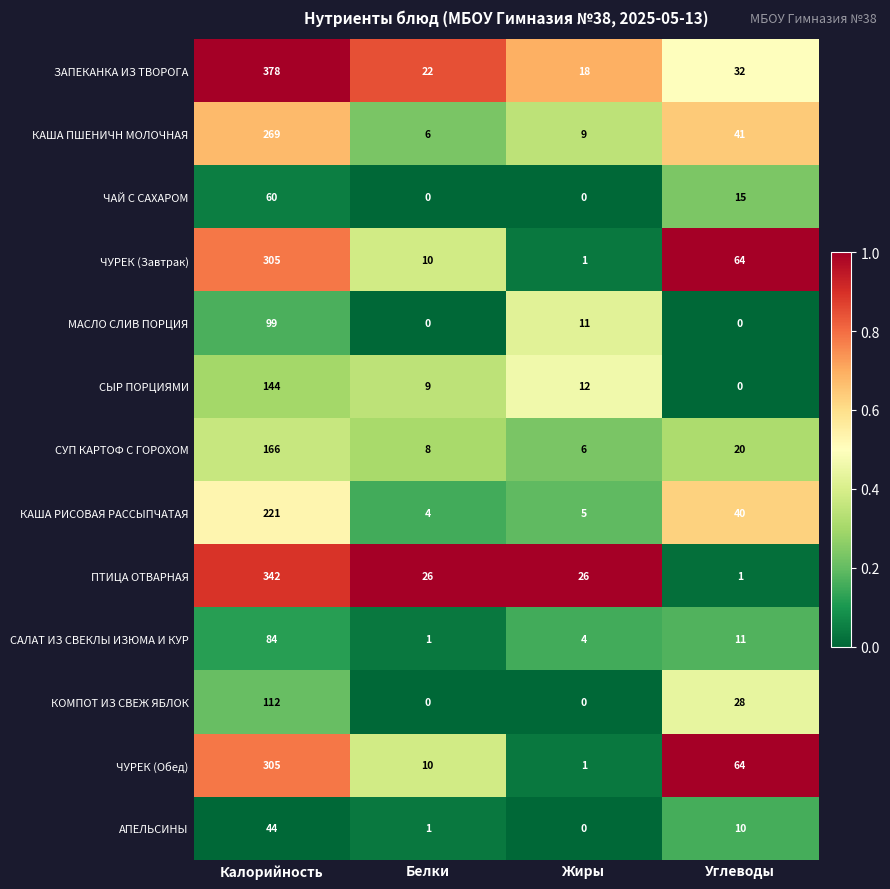

What value does the КАША ПШЕНИЧН МОЛОЧНАЯ series have at Калорийность?

269